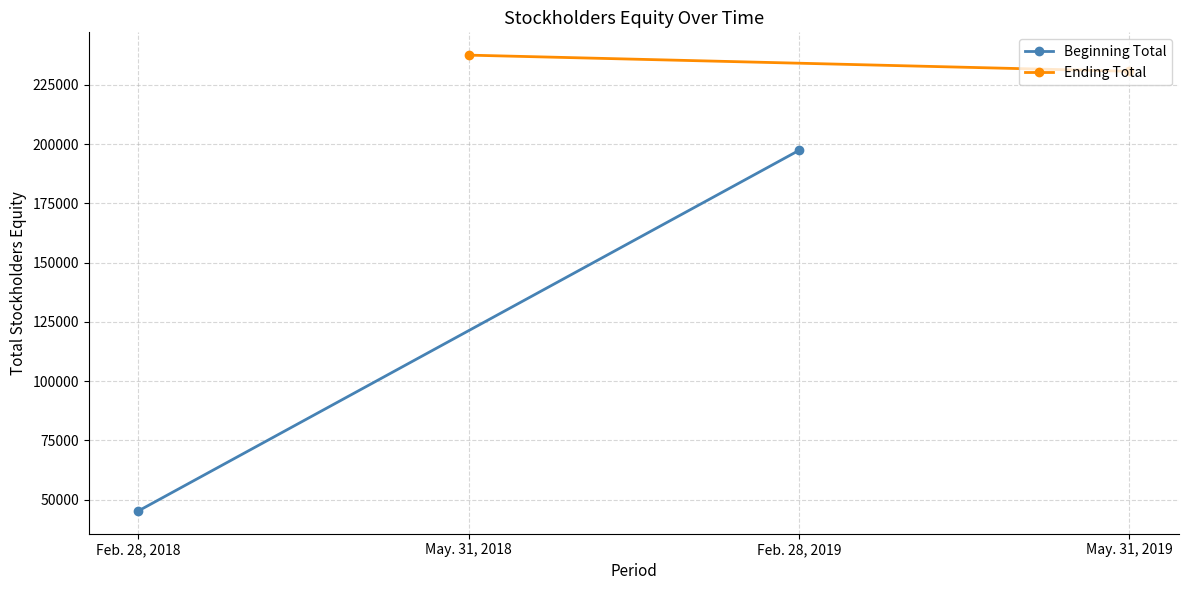

What is the sum of all Ending Total values?

468355